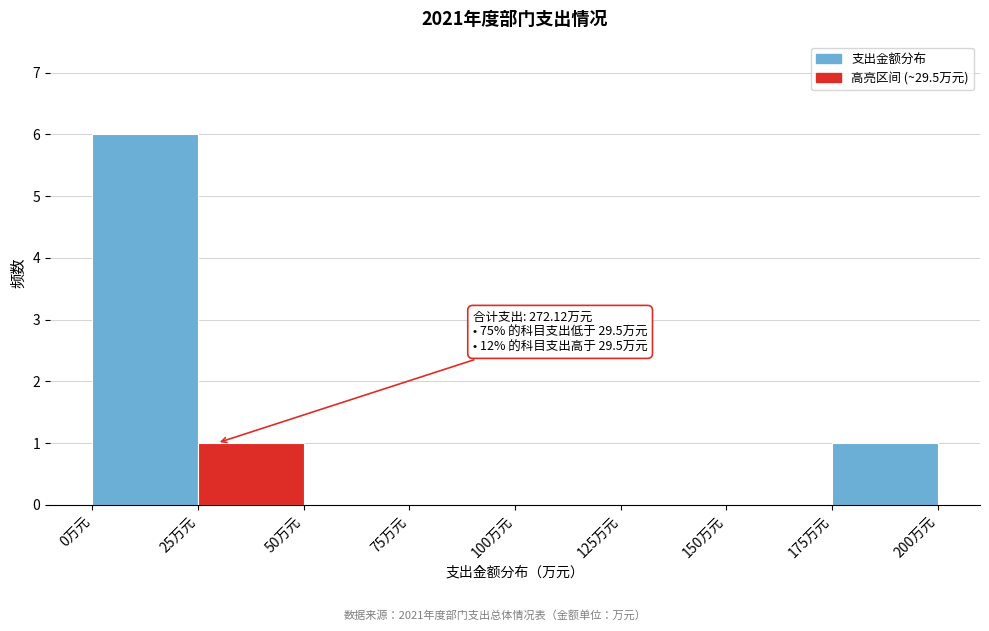

Over which range of the x-axis is the bar tallest?

0 to 25